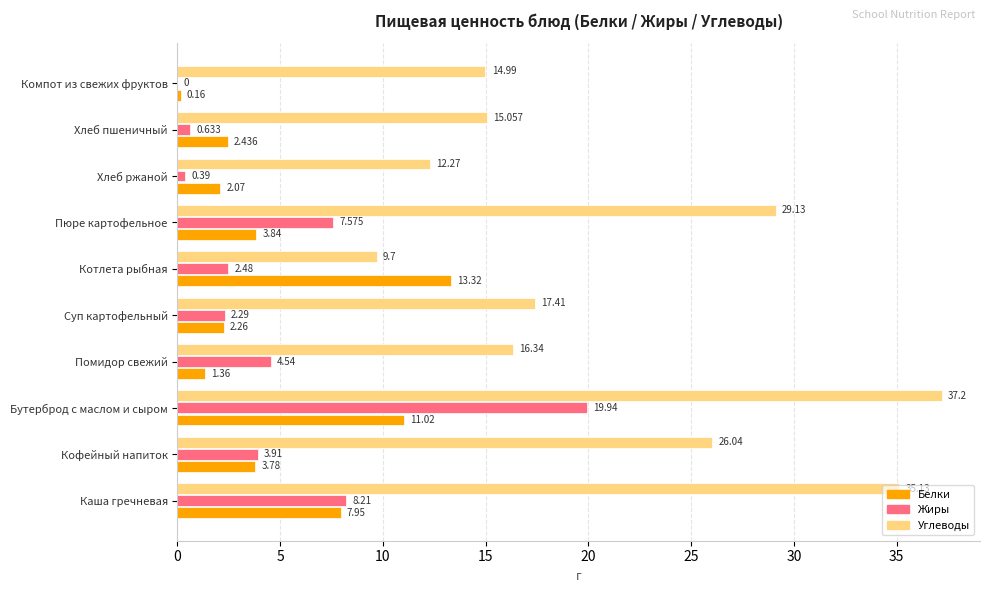

Which series has the largest total across all categories?

Углеводы